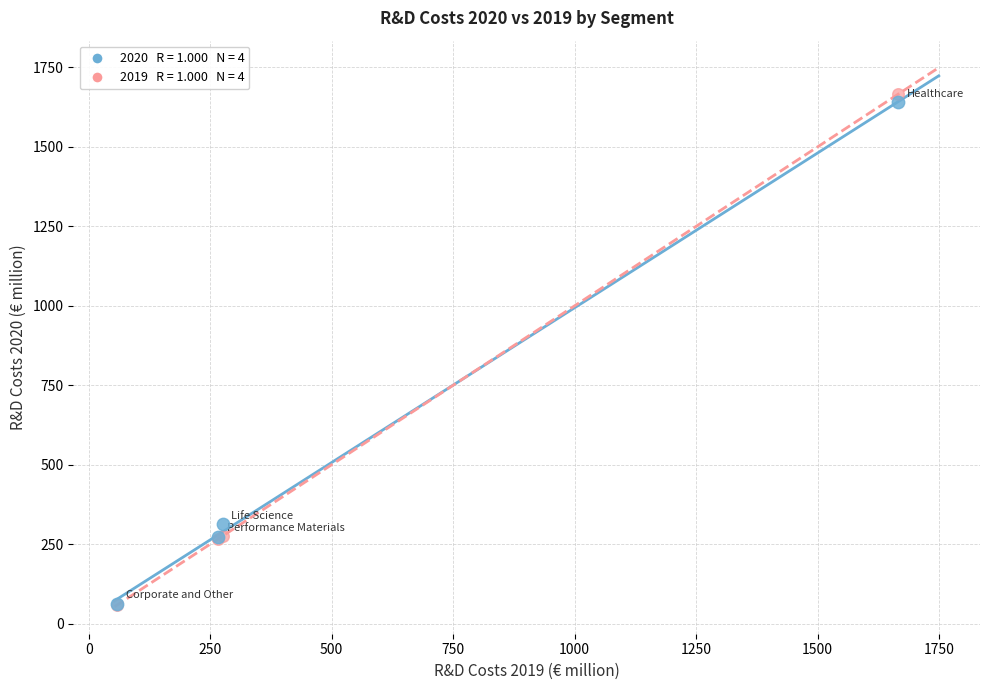

Across all series, what Y value is closest to 862?

313